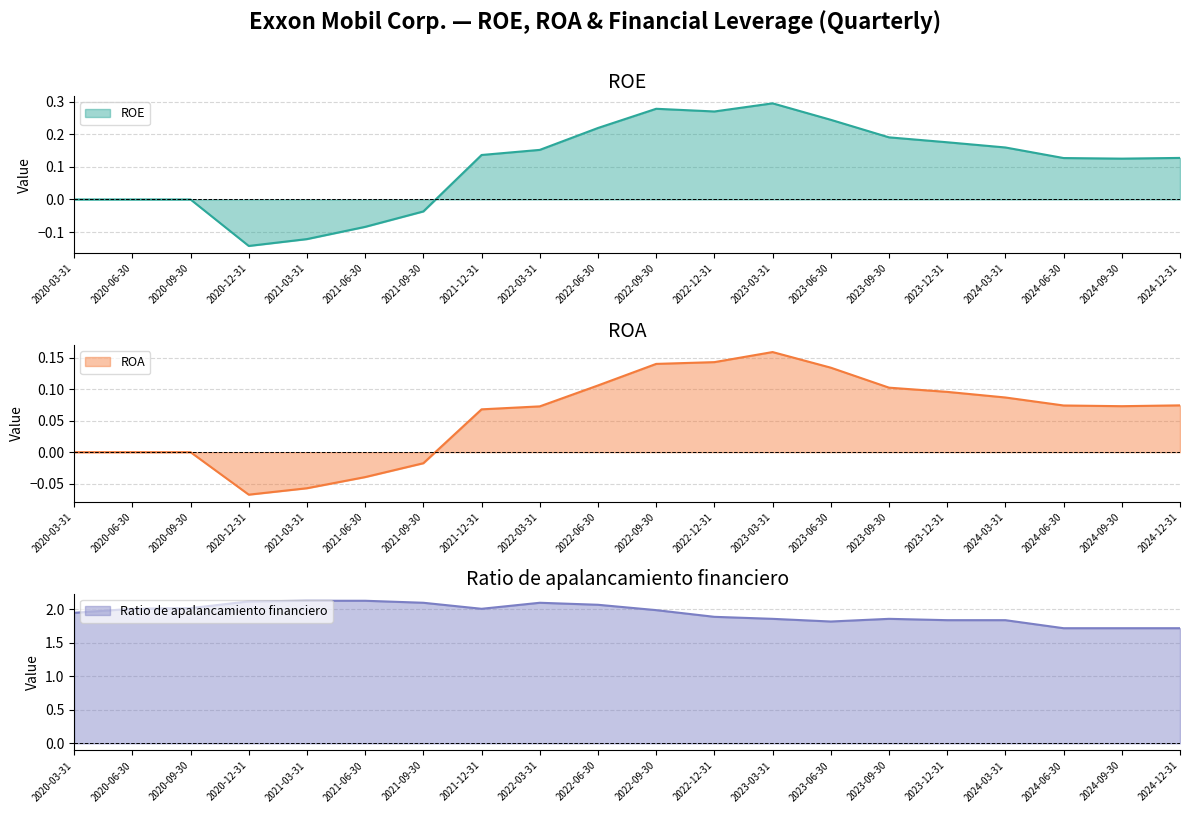

At which category does ROE reach its first local valley?

2020-12-31